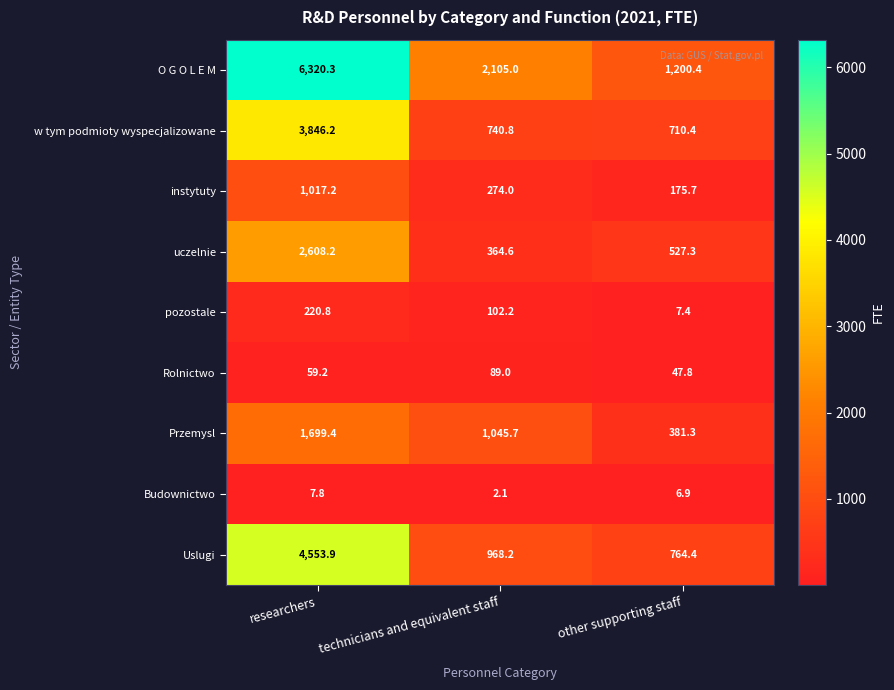

How many values in the Przemysl series exceed 1045?

2